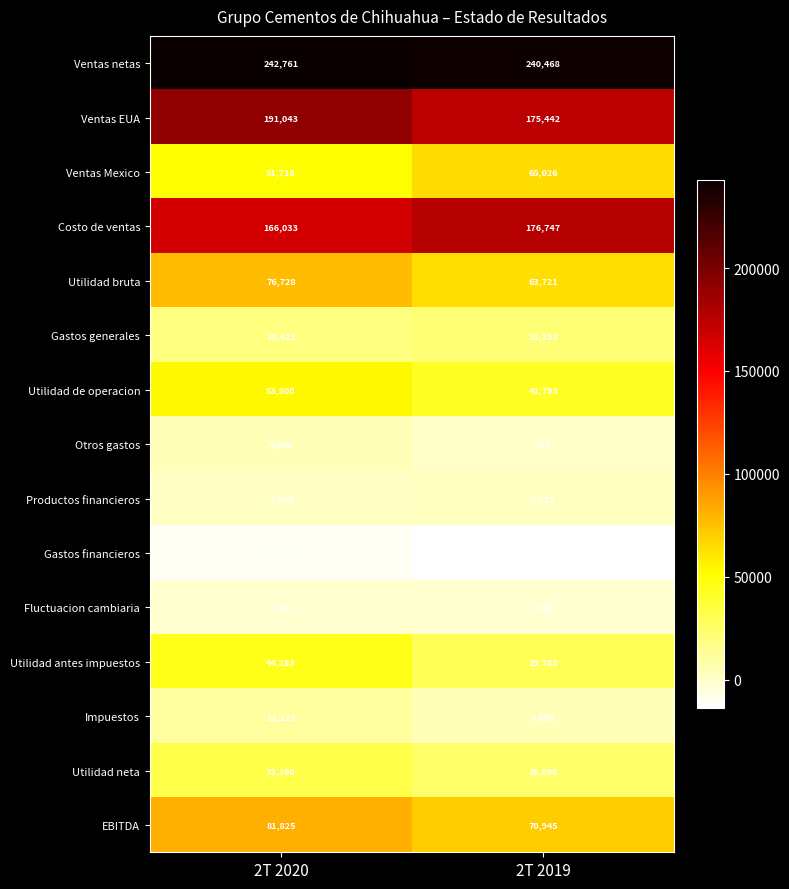

What is the difference between the maximum and minimum values in the Productos financieros series?

333